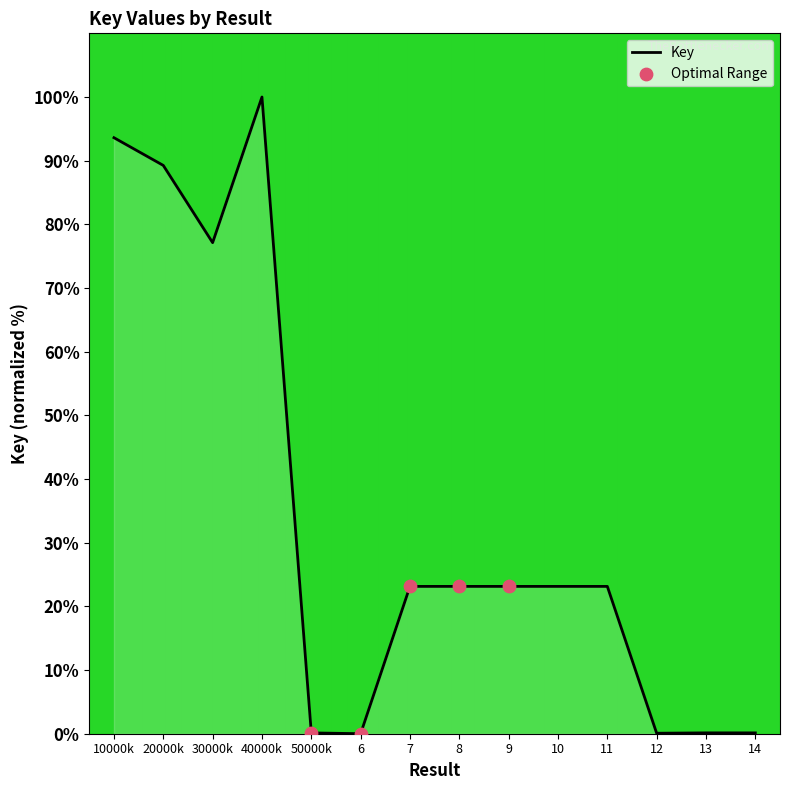

Approximately how many times larger is the value at 30000k compared to 8?

3.3